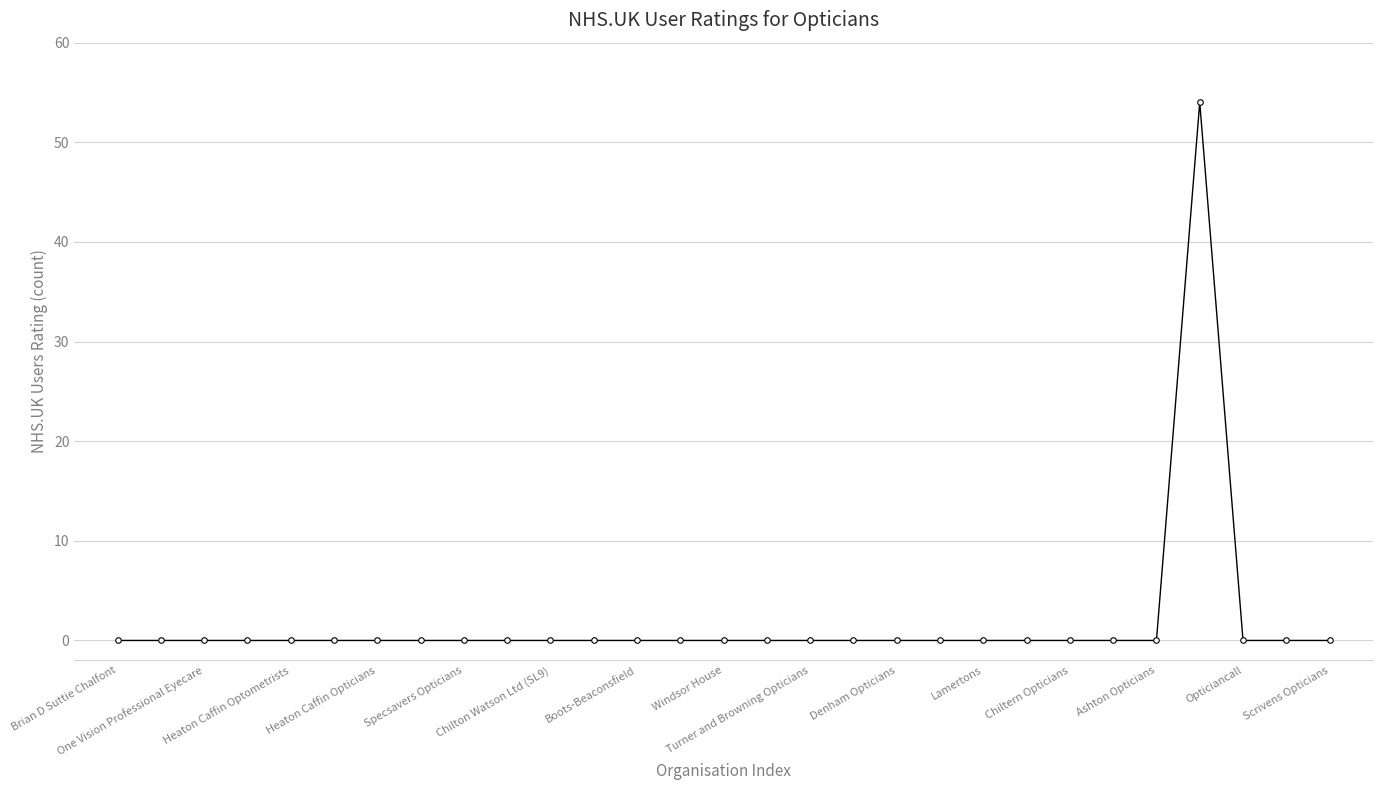

What is the greatest value displayed?

54